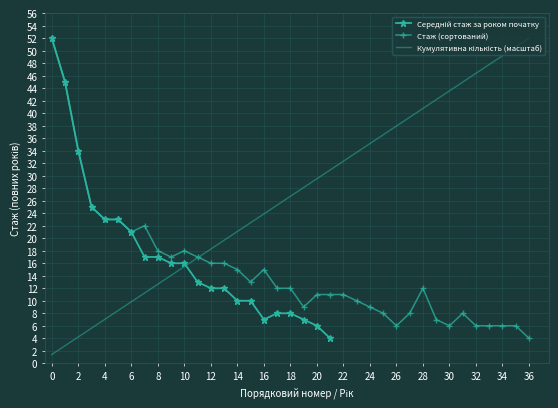

Is it true that Стаж (сортований) equals 12.0 at 28?

True